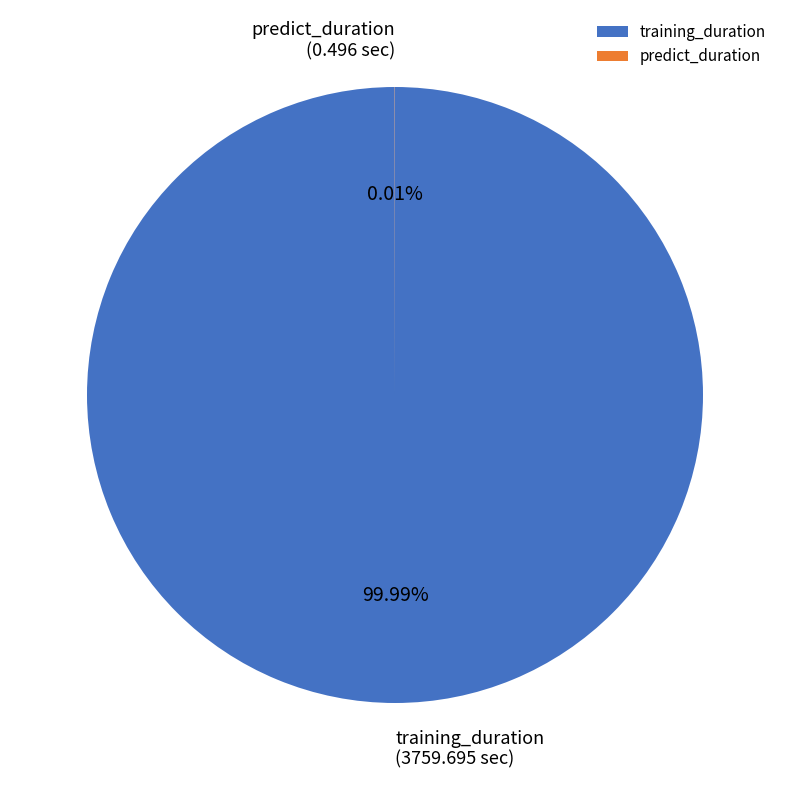

Which slice is the largest?

training_duration